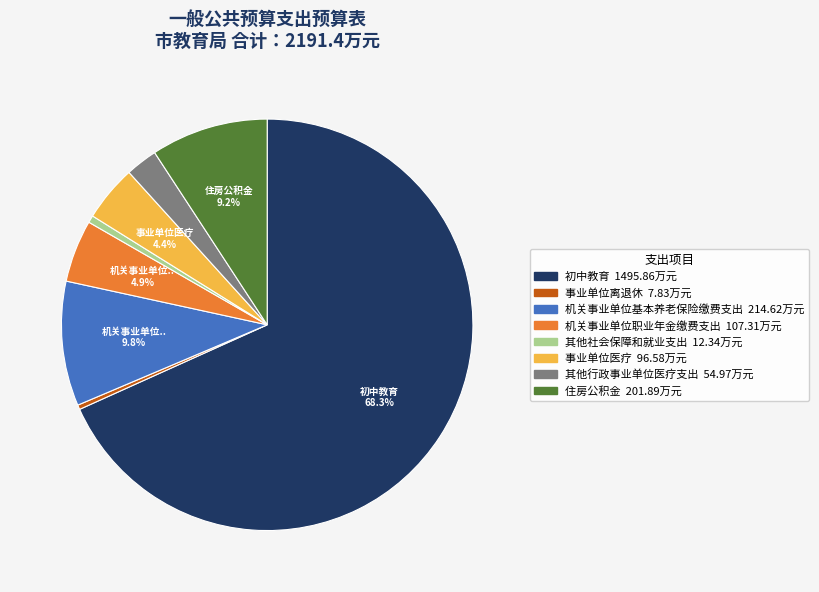

What is the largest slice in the pie chart?

初中教育